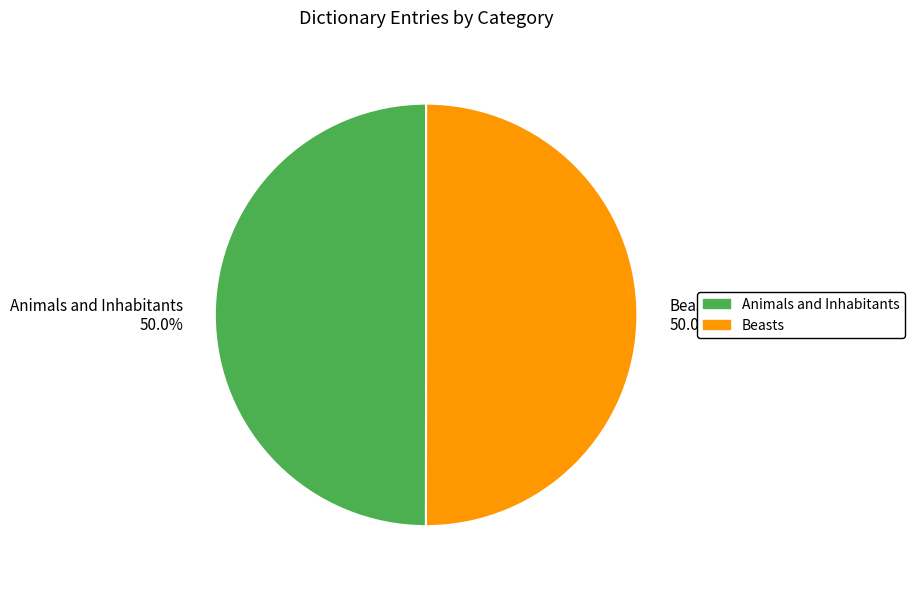

True or false: Beasts accounts for 50% of the total.

True